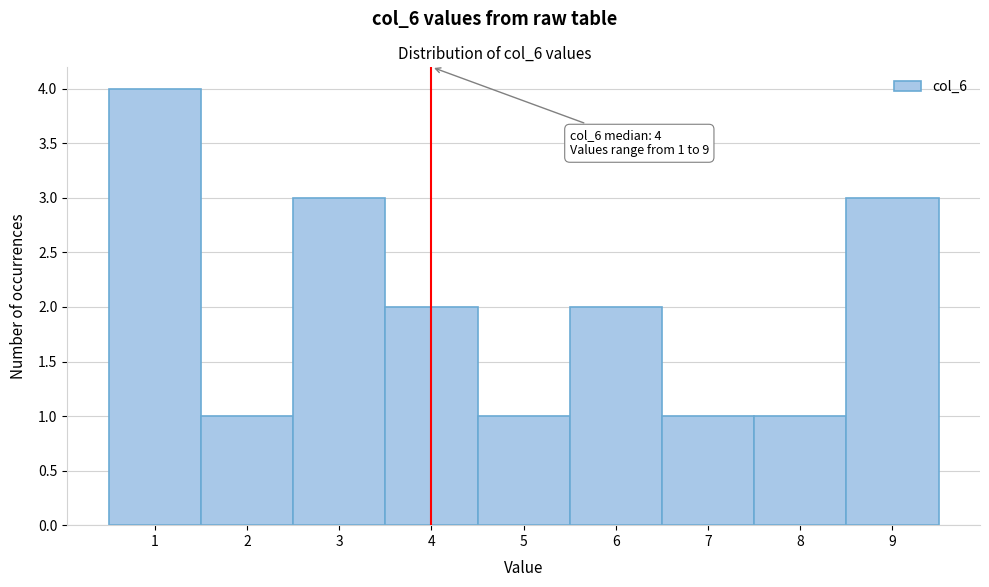

Which range on the x-axis has the tallest bar?

0.5 to 1.5